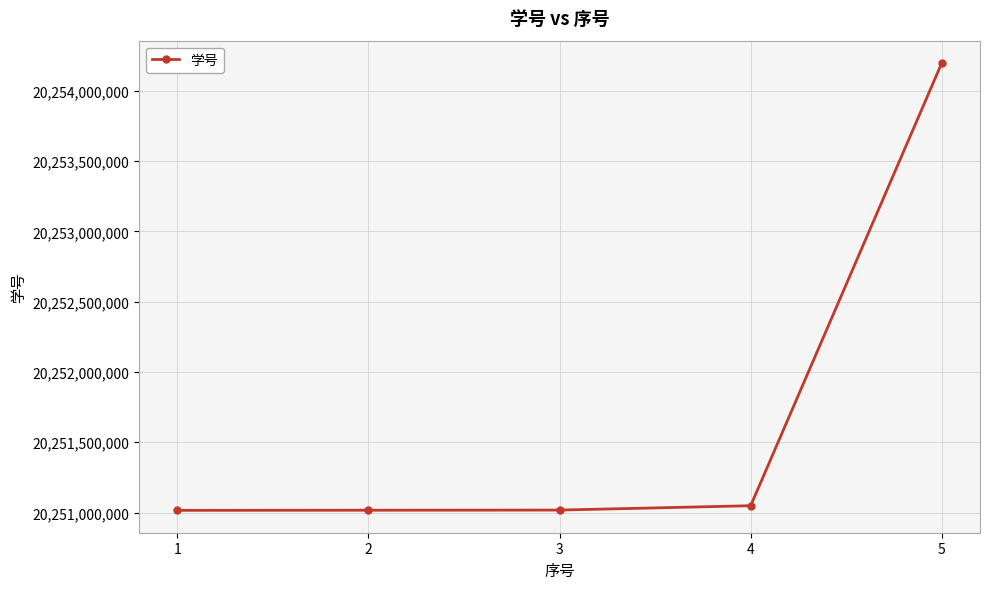

How many series are shown in this chart?

1